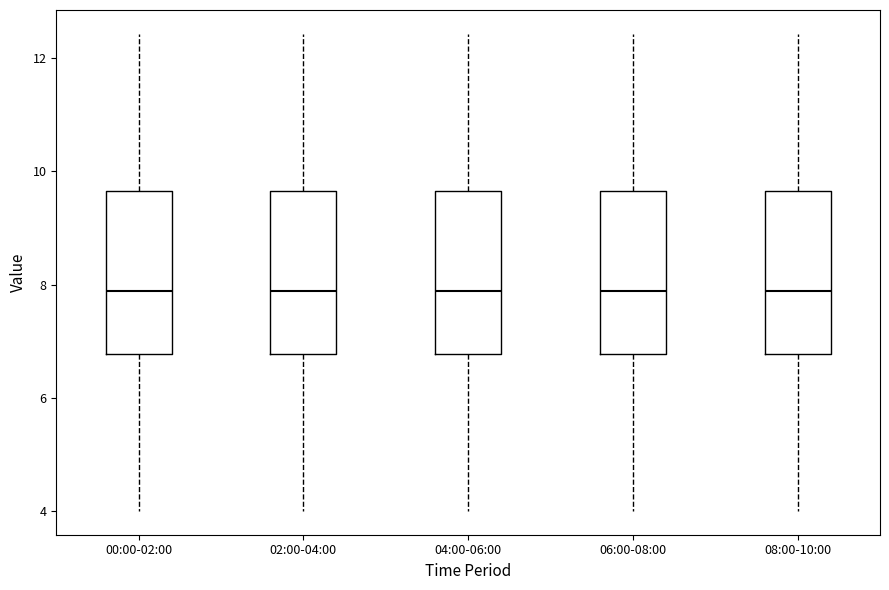

Reading left to right, read every box against the y-axis: the position of its median line, the range the box covers, and the ends of its whiskers. The values are not printed on the chart, so give them approximately, as read against the axis.

00:00-02:00: median 7.8, box 6.8 to 9.6, whiskers 4.0 to 12.4
02:00-04:00: median 7.8, box 6.8 to 9.6, whiskers 4.0 to 12.4
04:00-06:00: median 7.8, box 6.8 to 9.6, whiskers 4.0 to 12.4
06:00-08:00: median 7.8, box 6.8 to 9.6, whiskers 4.0 to 12.4
08:00-10:00: median 7.8, box 6.8 to 9.6, whiskers 4.0 to 12.4